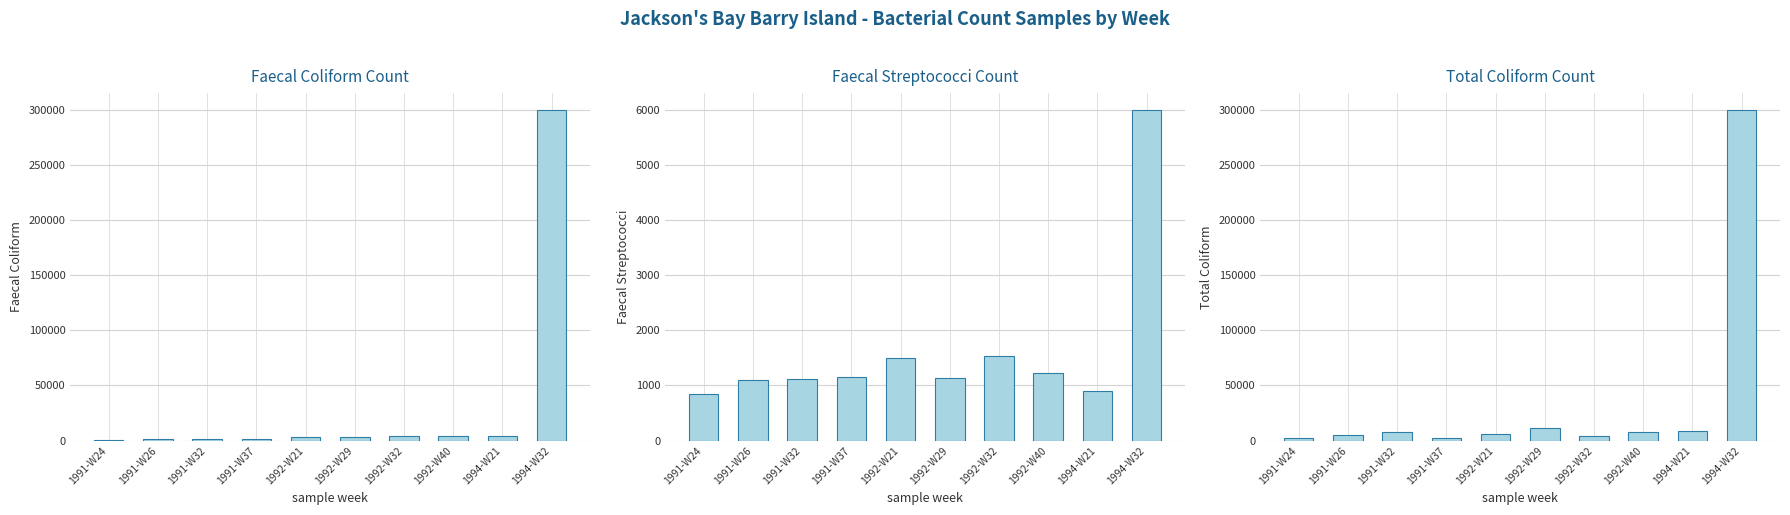

Where is total coliform count nearest to the value 151000?

1992-W29